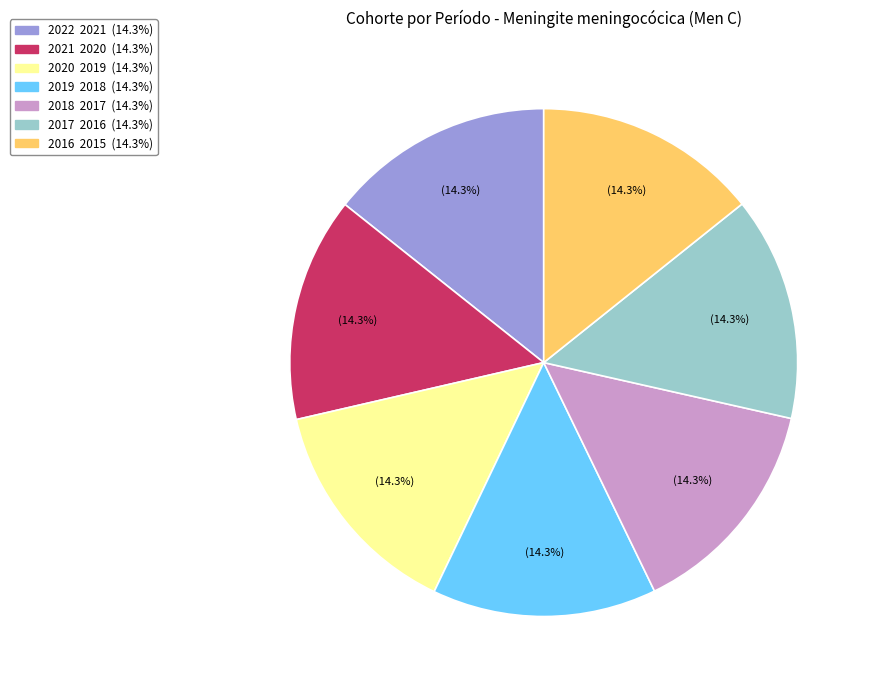

Does any single category account for the majority?

No